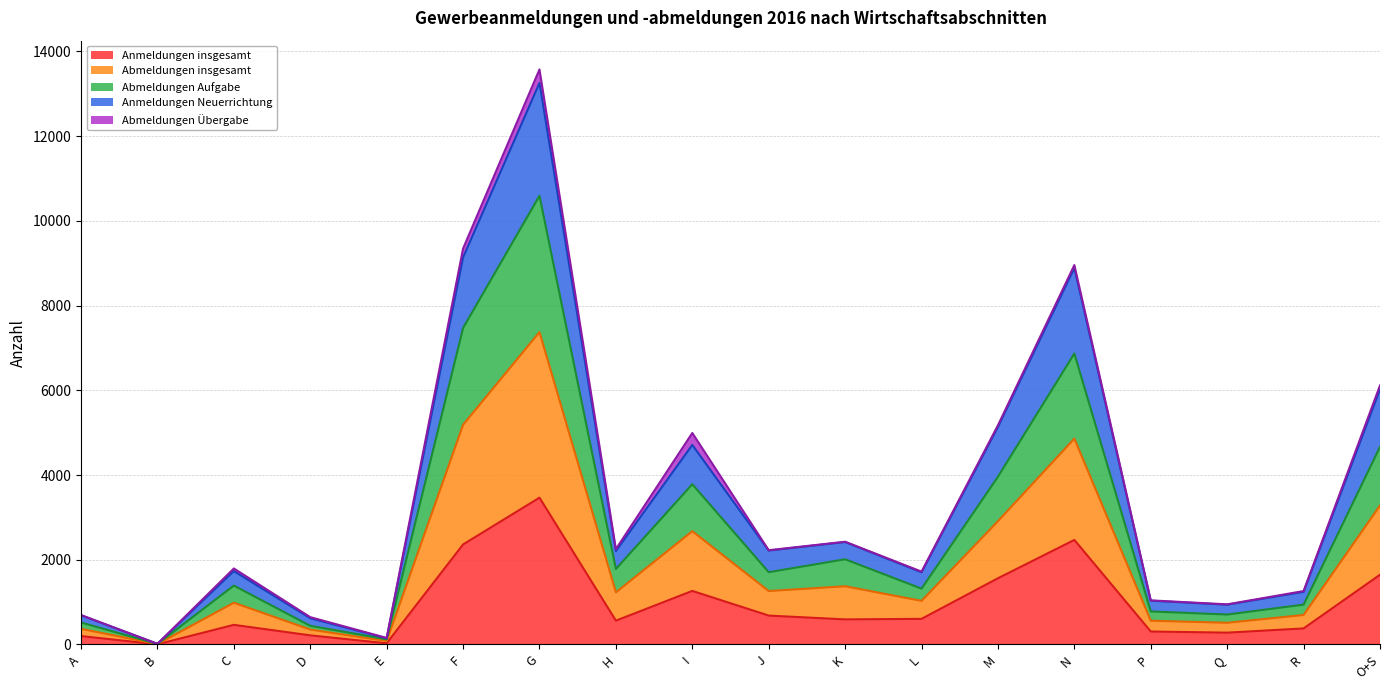

Is it true that Anmeldungen insgesamt equals 1436 at N?

False